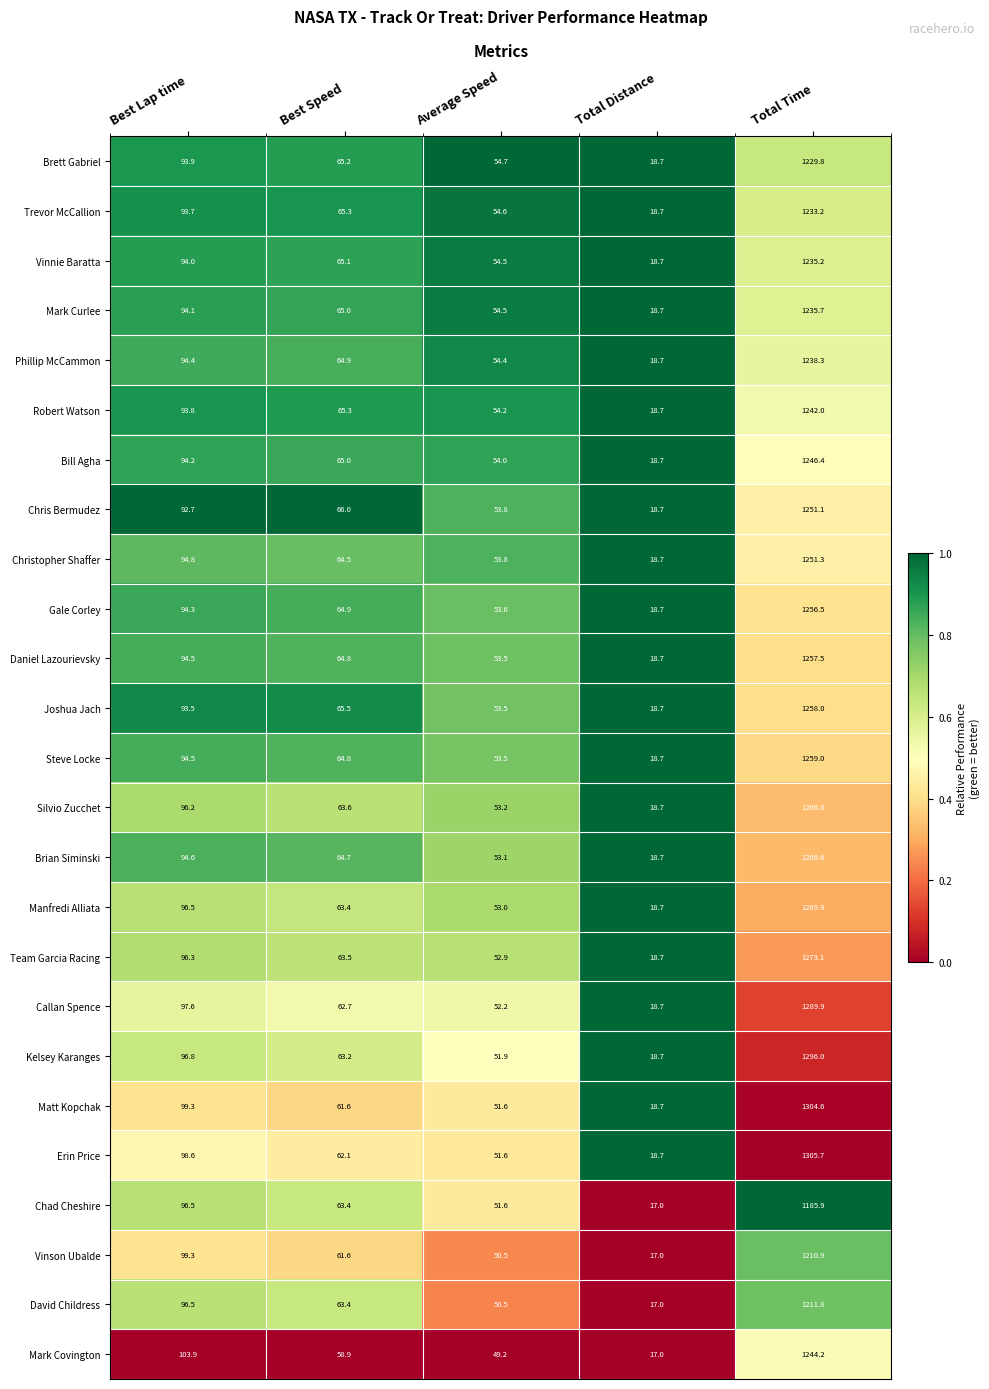

What is the total value across all series at Best Lap time?

2394.5